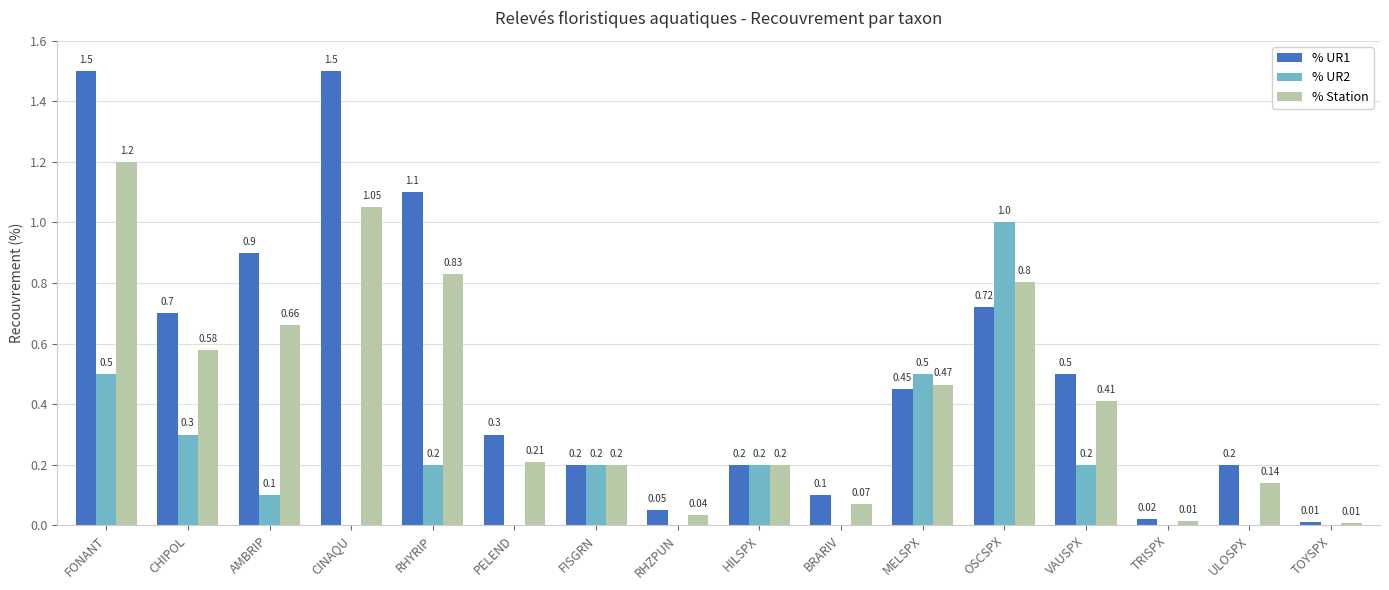

Between FONANT and PELEND, which series saw the biggest shift?

% UR1